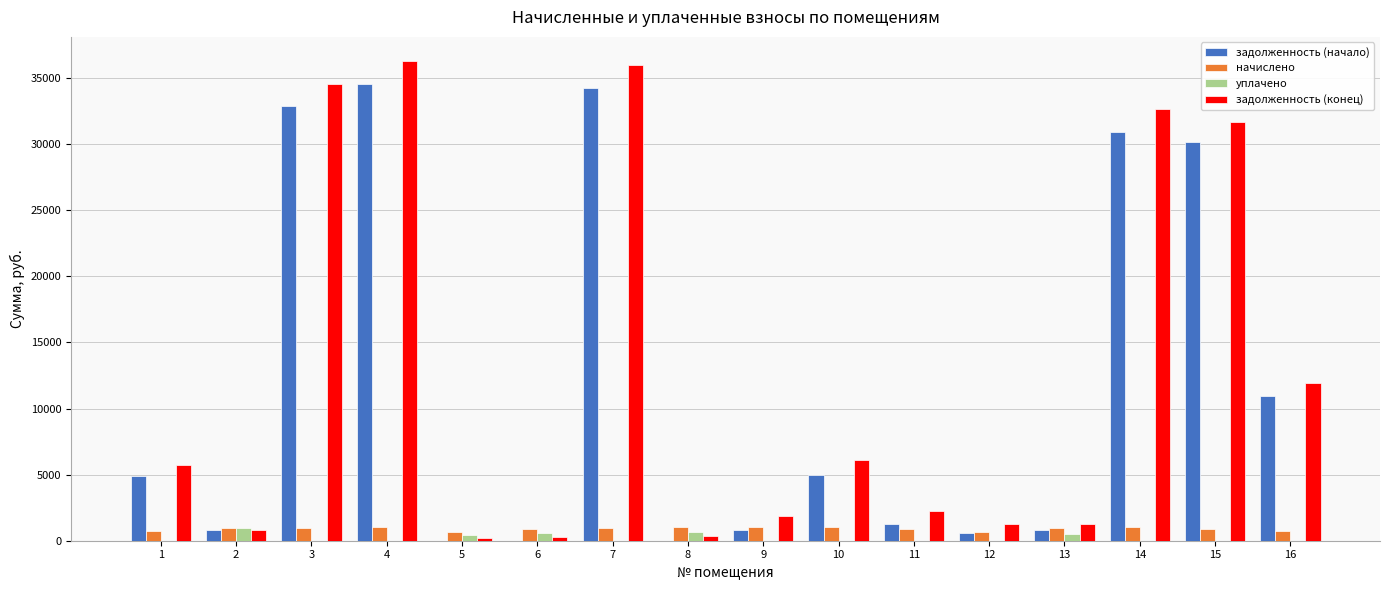

What is the sum of all уплачено values?

3268.4